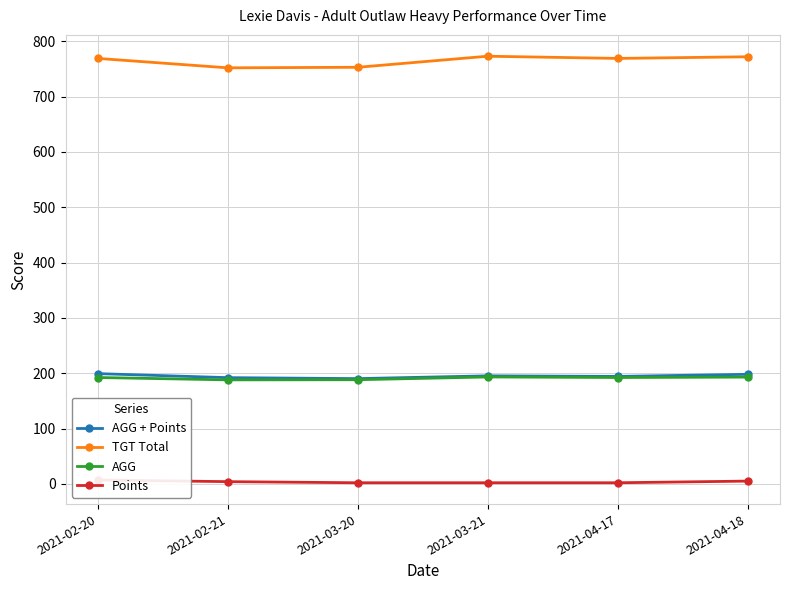

At which label is Points closest to 4?

2021-02-21